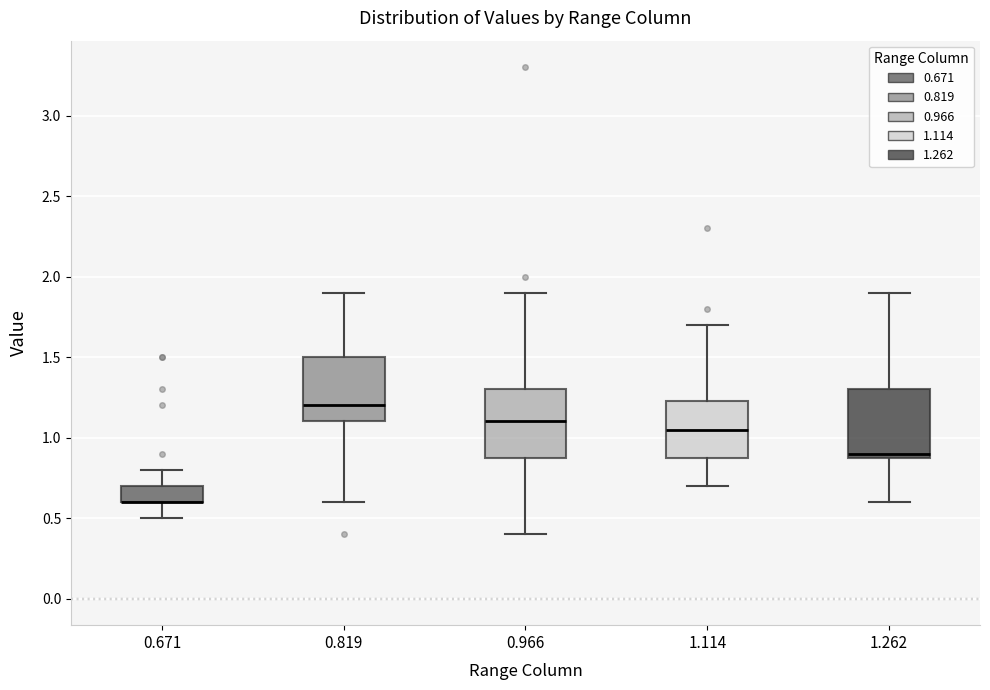

Reading left to right, transcribe this box plot: for each box, give where its median line is, the range the box spans, and where its two whiskers end, as read against the y-axis. The values are not printed on the chart, so give them approximately, as read against the axis.

0.671: median 0.60 (drawn on the box's lower edge), box 0.60 to 0.70, whiskers 0.50 to 0.80
0.819: median 1.20, box 1.10 to 1.50, whiskers 0.60 to 1.90
0.966: median 1.10, box 0.90 to 1.30, whiskers 0.40 to 1.90
1.114: median 1.05, box 0.90 to 1.25, whiskers 0.70 to 1.70
1.262: median 0.90 (just above the box's lower edge), box 0.90 to 1.30, whiskers 0.60 to 1.90